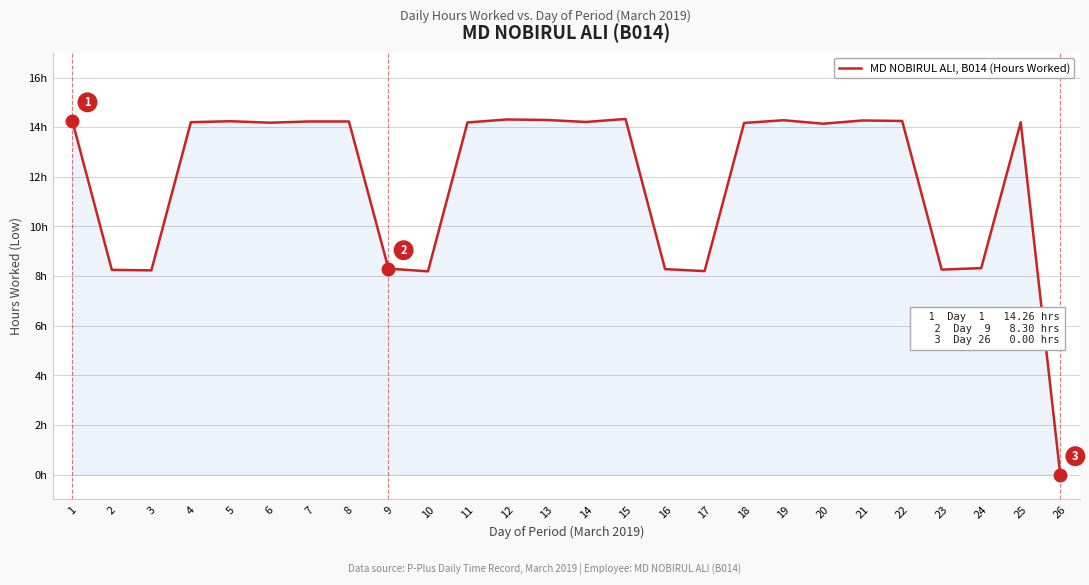

Where is the data nearest to the value 7?

10